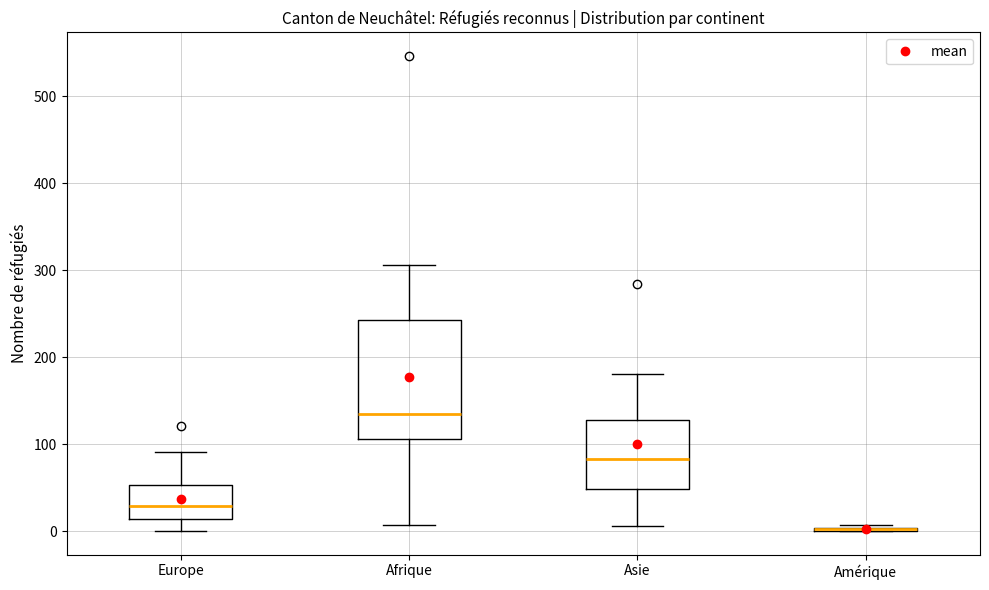

Which box is the tallest, from its lower edge to its upper edge?

Afrique